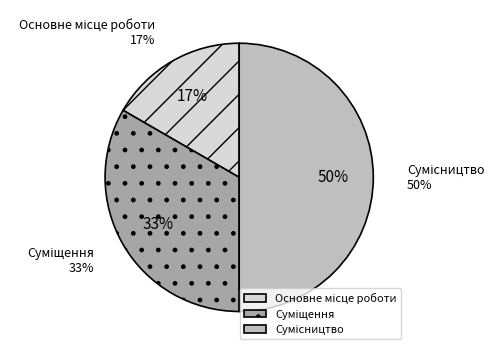

To the nearest percent, what is the average slice percentage?

33%